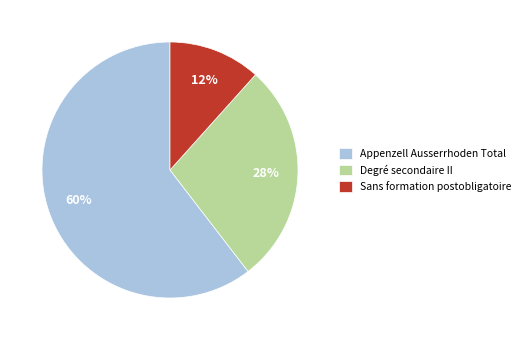

What is the largest slice in the pie chart?

Appenzell Ausserrhoden Total